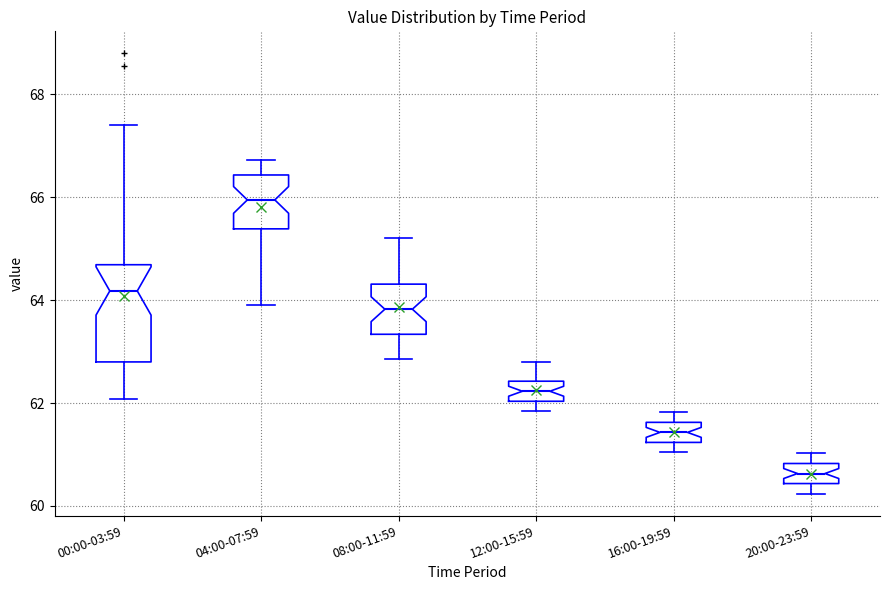

Reading left to right, read every box against the y-axis: the position of its median line, the range the box covers, and the ends of its whiskers. The values are not printed on the chart, so give them approximately, as read against the axis.

00:00-03:59: median 64.2, box 62.8 to 64.6, whiskers 62.0 to 67.4
04:00-07:59: median 66.0, box 65.4 to 66.4, whiskers 64.0 to 66.8
08:00-11:59: median 63.8, box 63.4 to 64.4, whiskers 62.8 to 65.2
12:00-15:59: median 62.2, box 62.0 to 62.4, whiskers 61.8 to 62.8
16:00-19:59: median 61.4, box 61.2 to 61.6, whiskers 61.0 to 61.8
20:00-23:59: median 60.6, box 60.4 to 60.8, whiskers 60.2 to 61.0